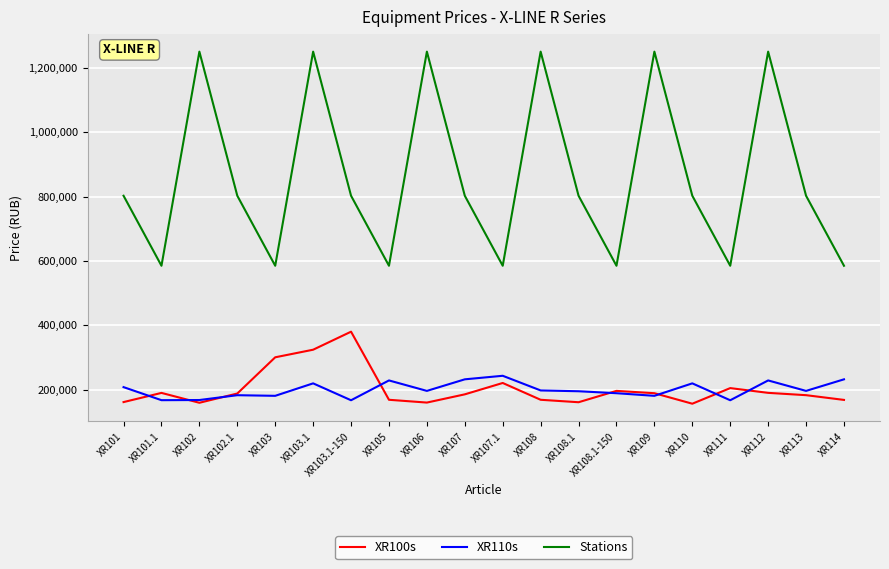

Rank the series by their maximum value, from highest to lowest.

Stations, XR100s, XR110s